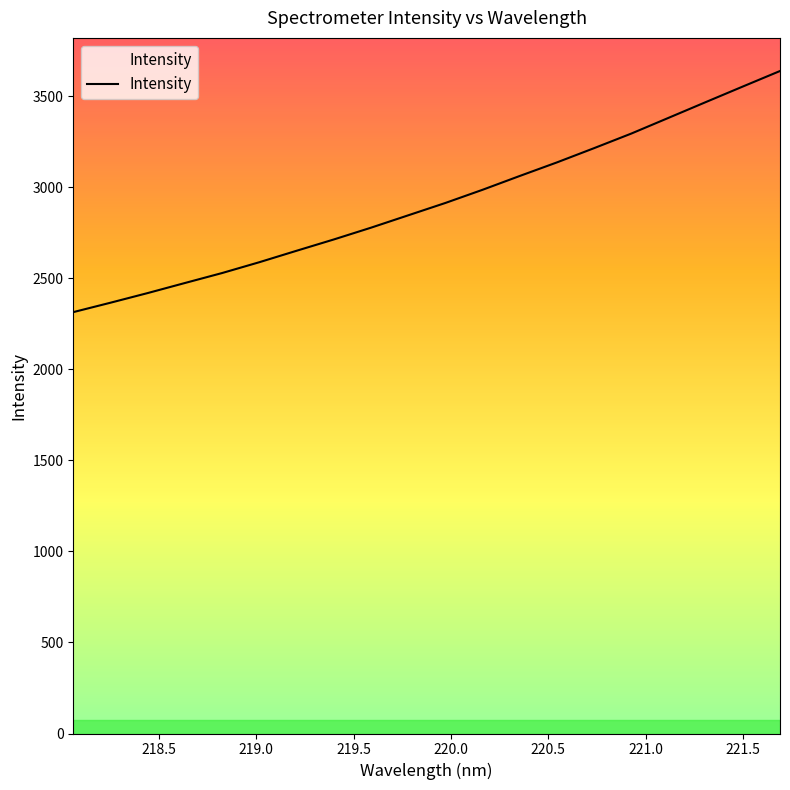

Reading left to right, list all the values displayed in this chart.

2313.9	2365.6	2418.6	2473.8	2528.6	2588.0	2650.8	2712.8	2777.5	2845.4	2913.3	2985.7	3061.6	3136.1	3214.4	3294.4	3380.6	3466.9	3552.7	3637.9